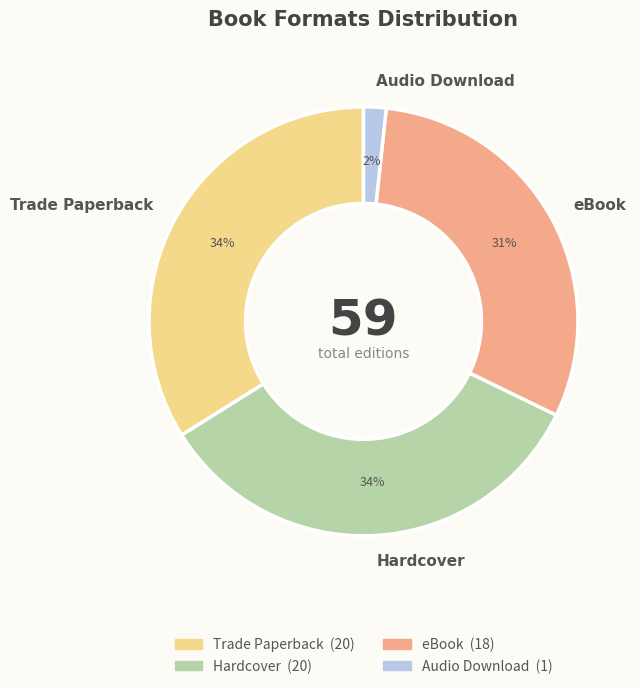

To the nearest percent, what percentage of the pie is Audio Download?

2%